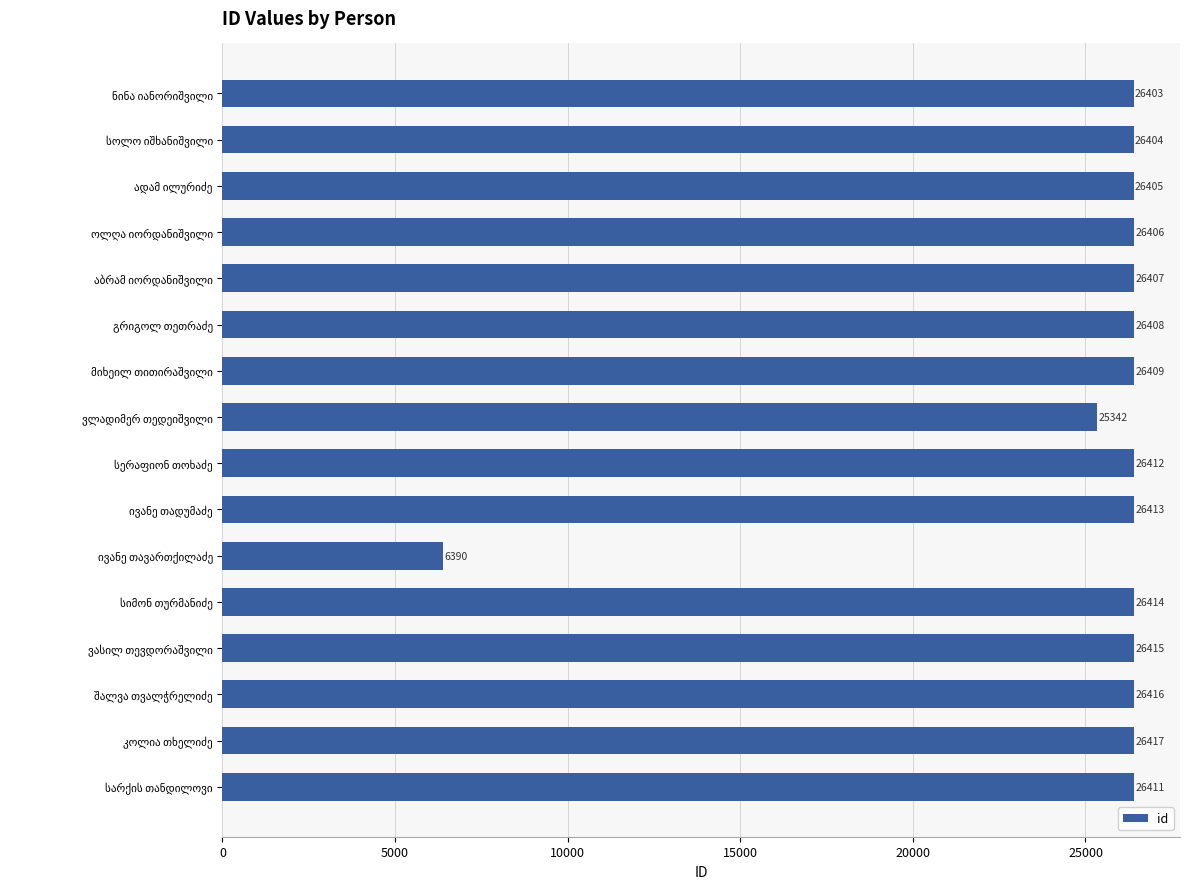

What is the difference between the maximum and minimum values?

20027